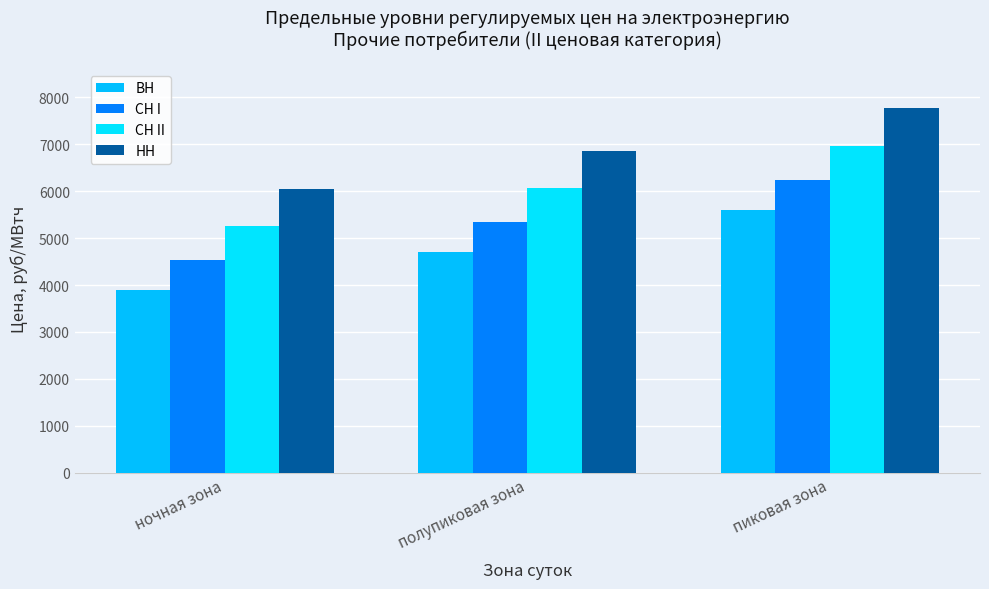

What is the sum of the НН values at полупиковая зона and ночная зона?

12922.9